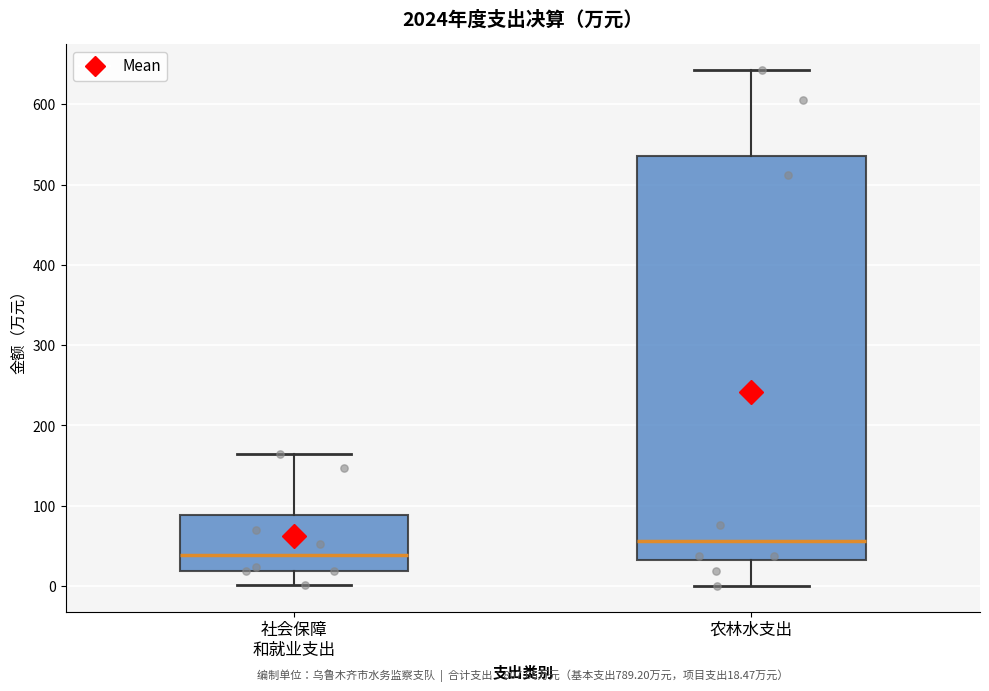

Comparing the boxes themselves (not the whiskers), which one is the tallest?

农林水支出